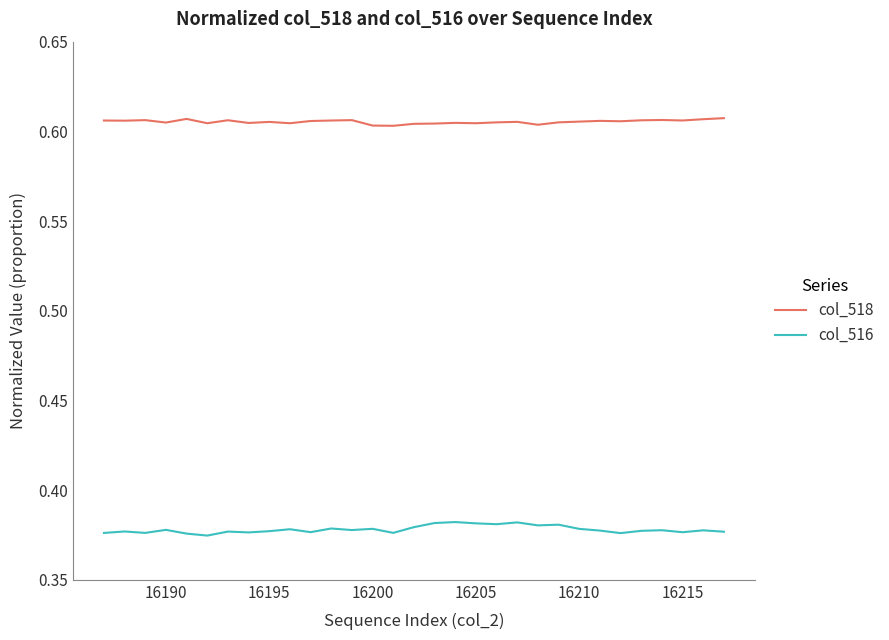

Rank the series by their average value, from highest to lowest.

col_518, col_516